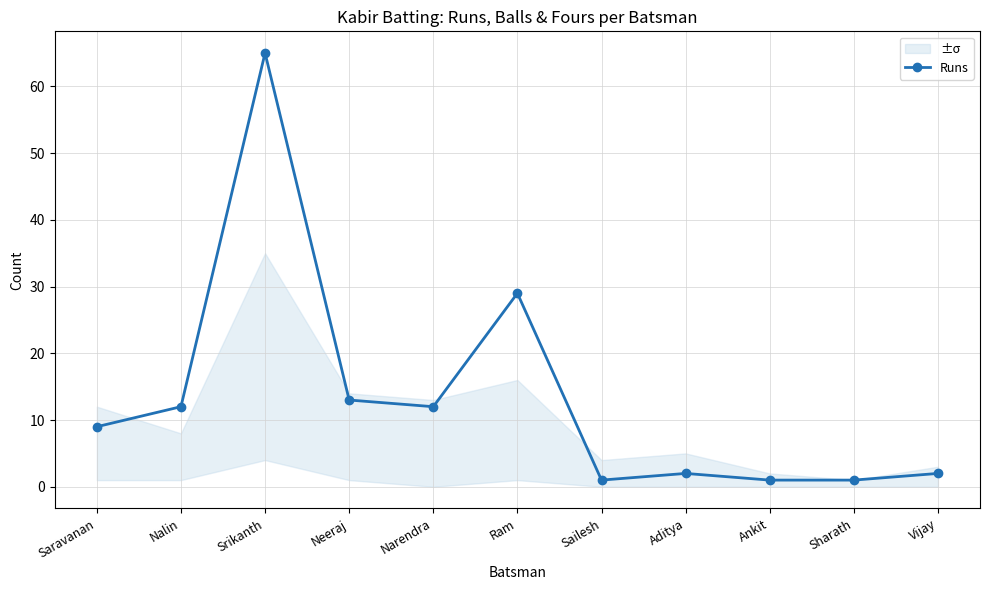

The chart shows a value of 1 at Sailesh. True or false?

True